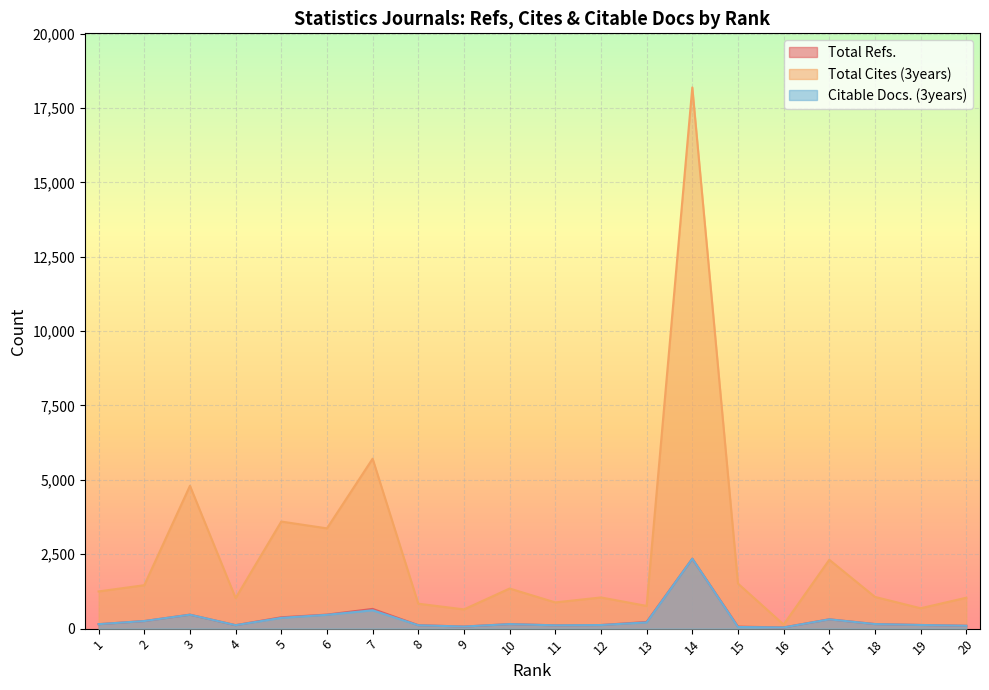

What is the sum of all Citable Docs. (3years) values?

6337